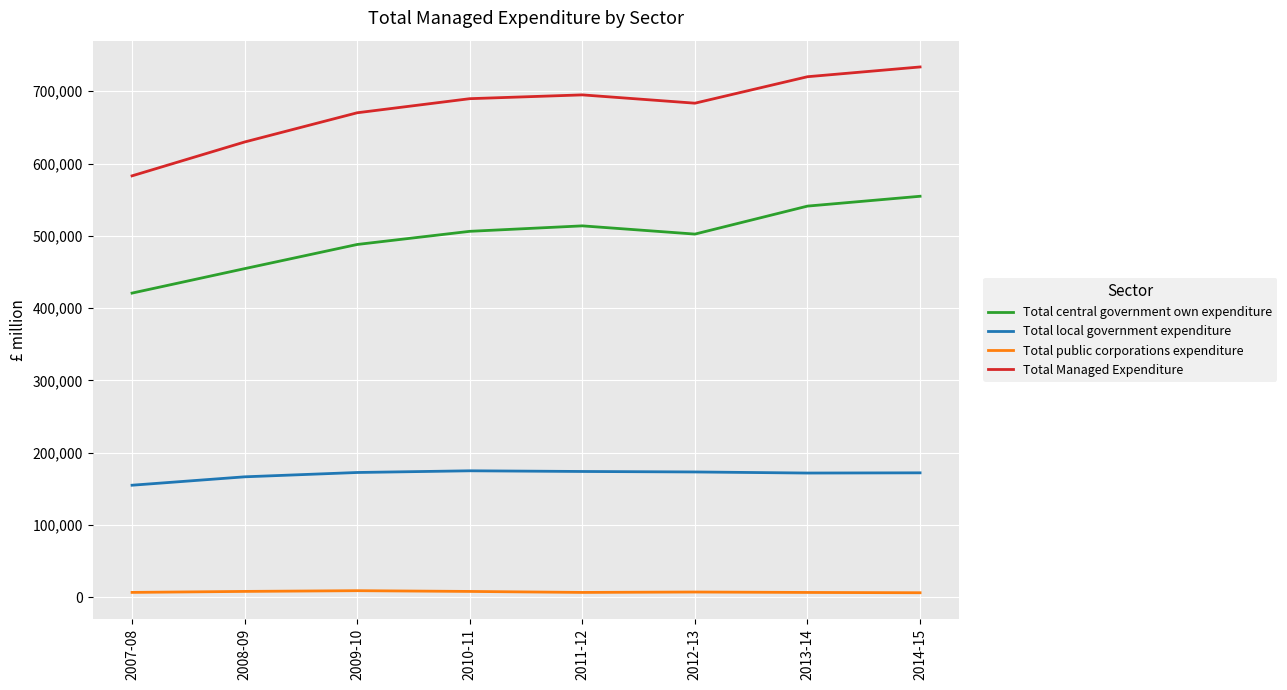

The value of Total local government expenditure at 2007-08 is 155163. True or false?

True